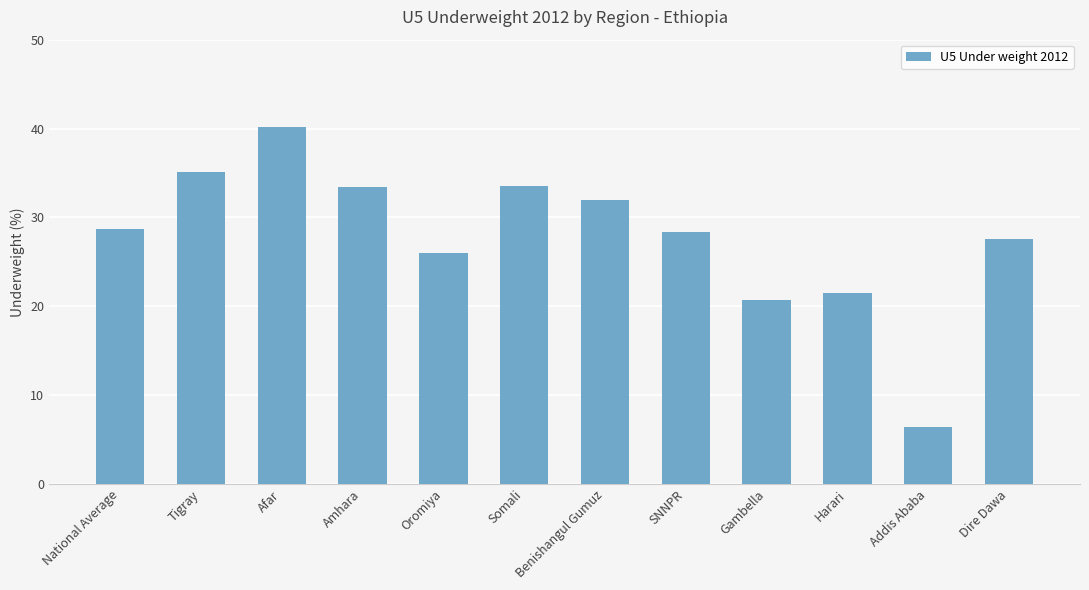

Which has a higher value, Dire Dawa or Harari?

Dire Dawa